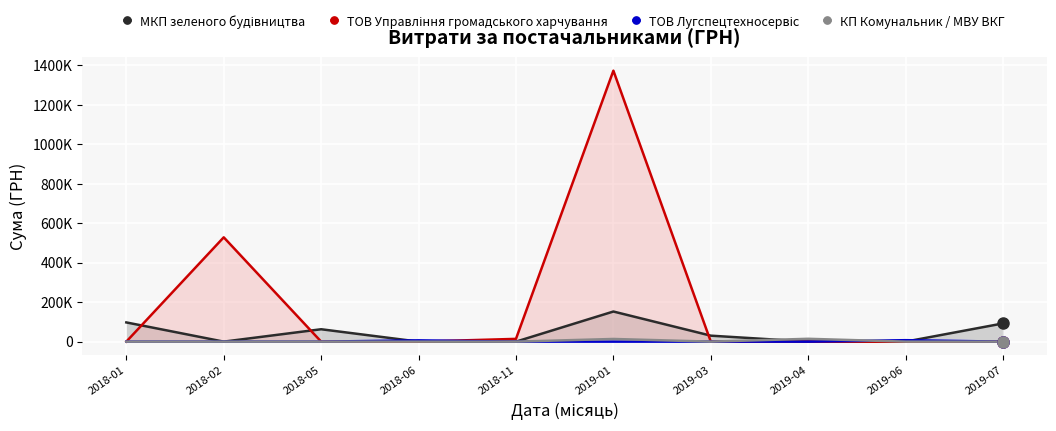

The ТОВ Управління громадського харчування series shows 0.0 at 2019-06. True or false?

True